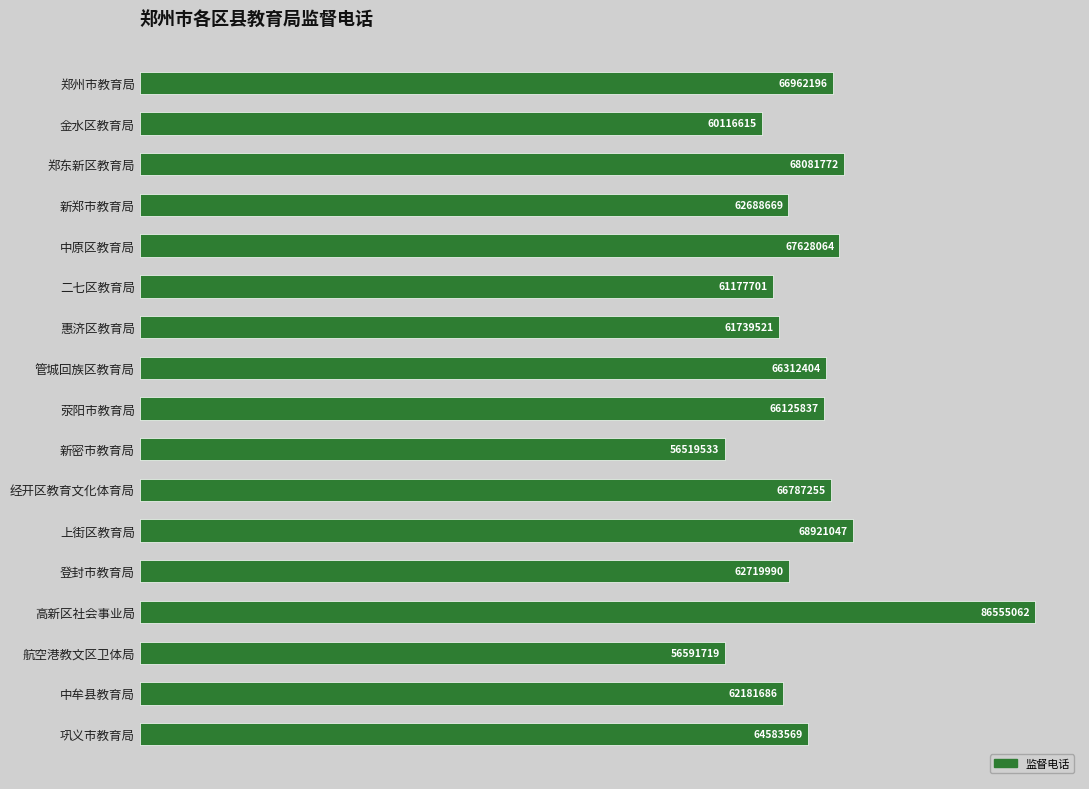

List the labels in order of value, smallest first.

新密市教育局, 航空港教文区卫体局, 金水区教育局, 二七区教育局, 惠济区教育局, 中牟县教育局, 新郑市教育局, 登封市教育局, 巩义市教育局, 荥阳市教育局, 管城回族区教育局, 经开区教育文化体育局, 郑州市教育局, 中原区教育局, 郑东新区教育局, 上街区教育局, 高新区社会事业局